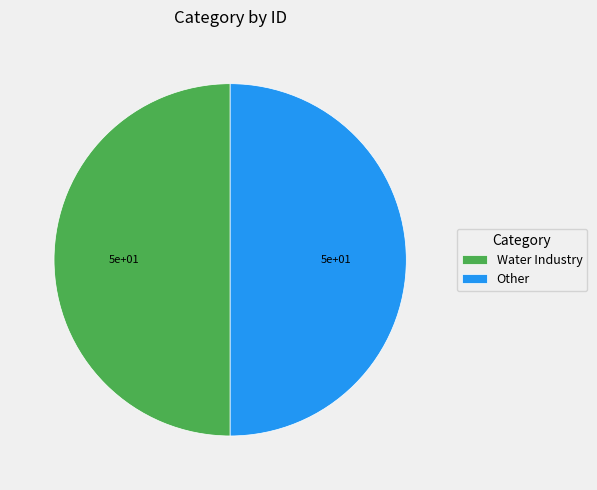

True or false: Other accounts for 59% of the total.

False